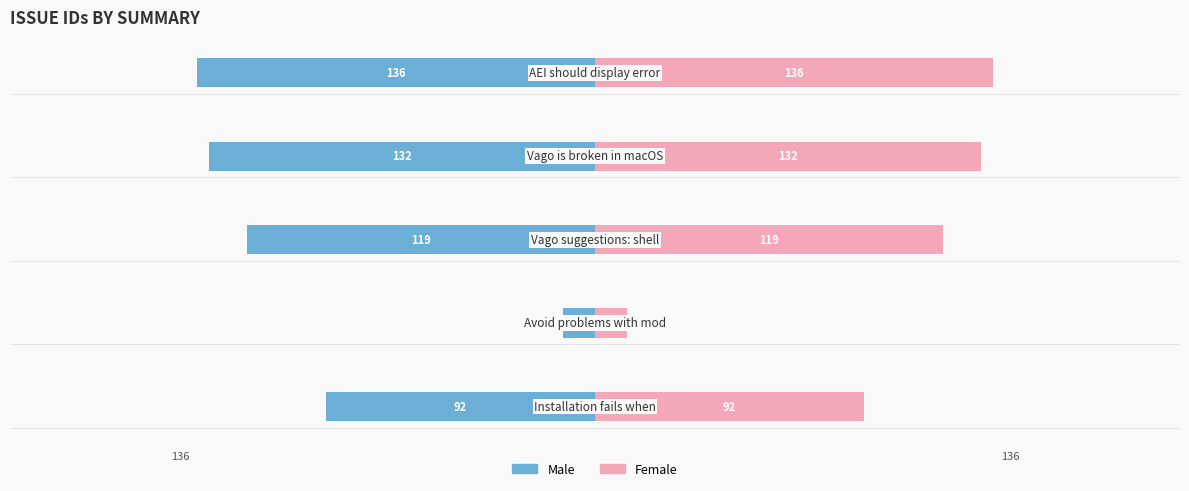

At how many categories does at least one series exceed 84?

4